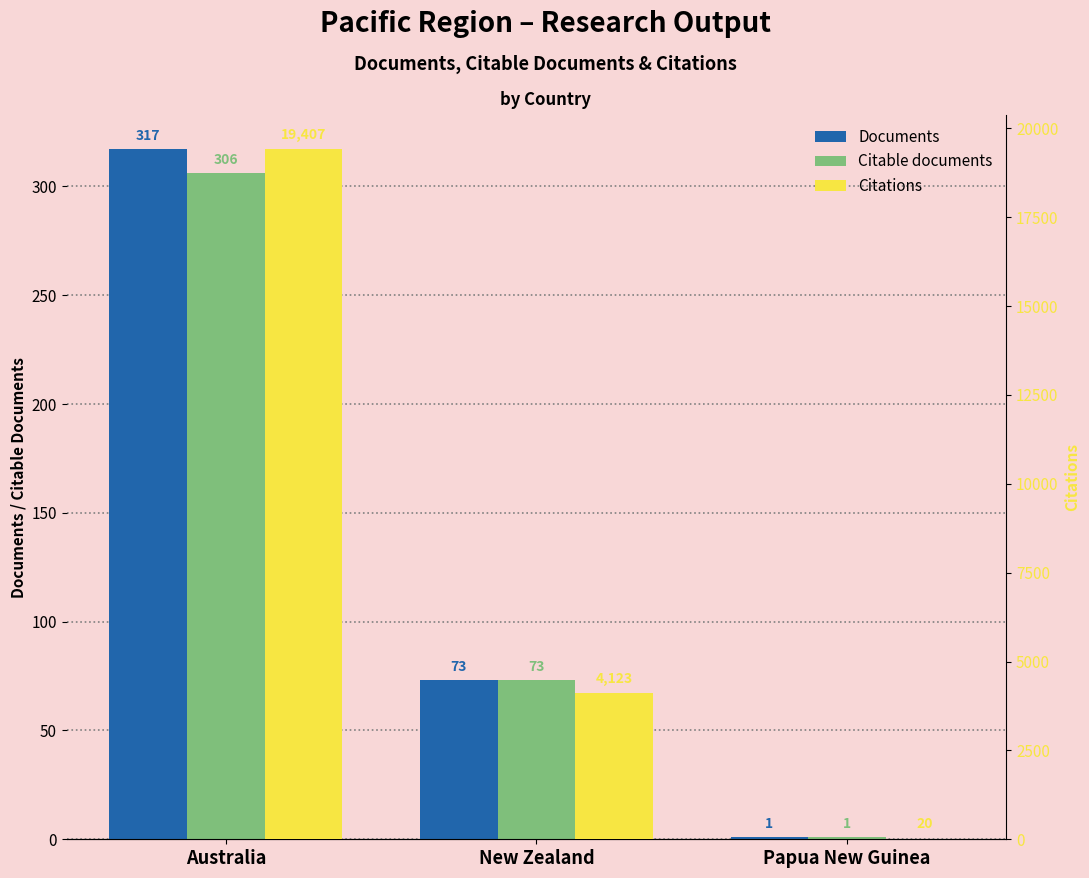

At which label does Citations first exceed 4123?

Australia